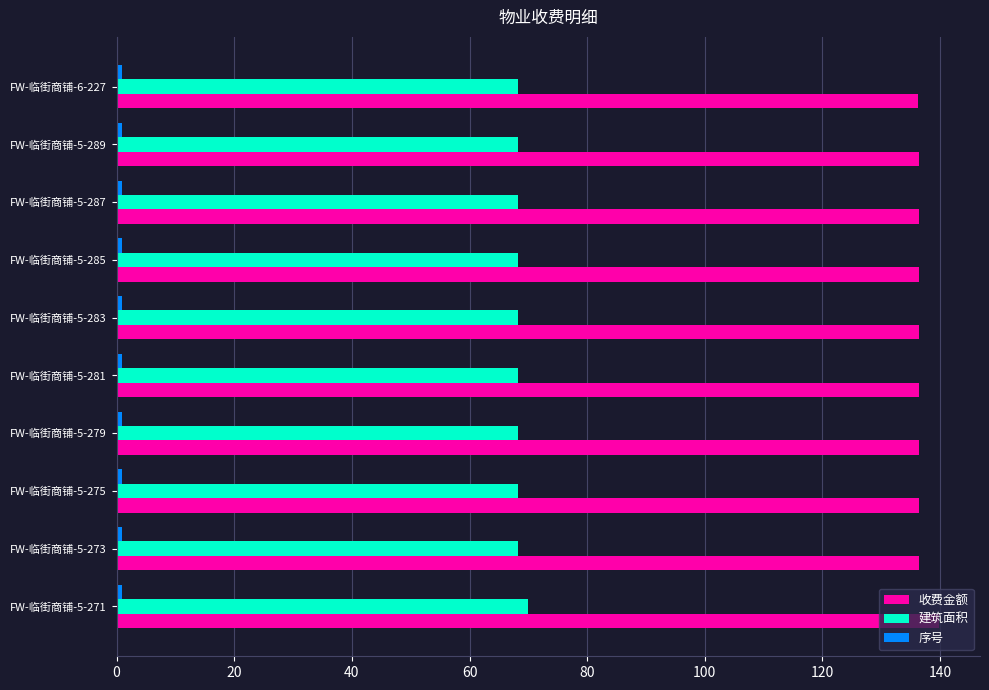

Which series has the largest range (max minus min)?

收费金额